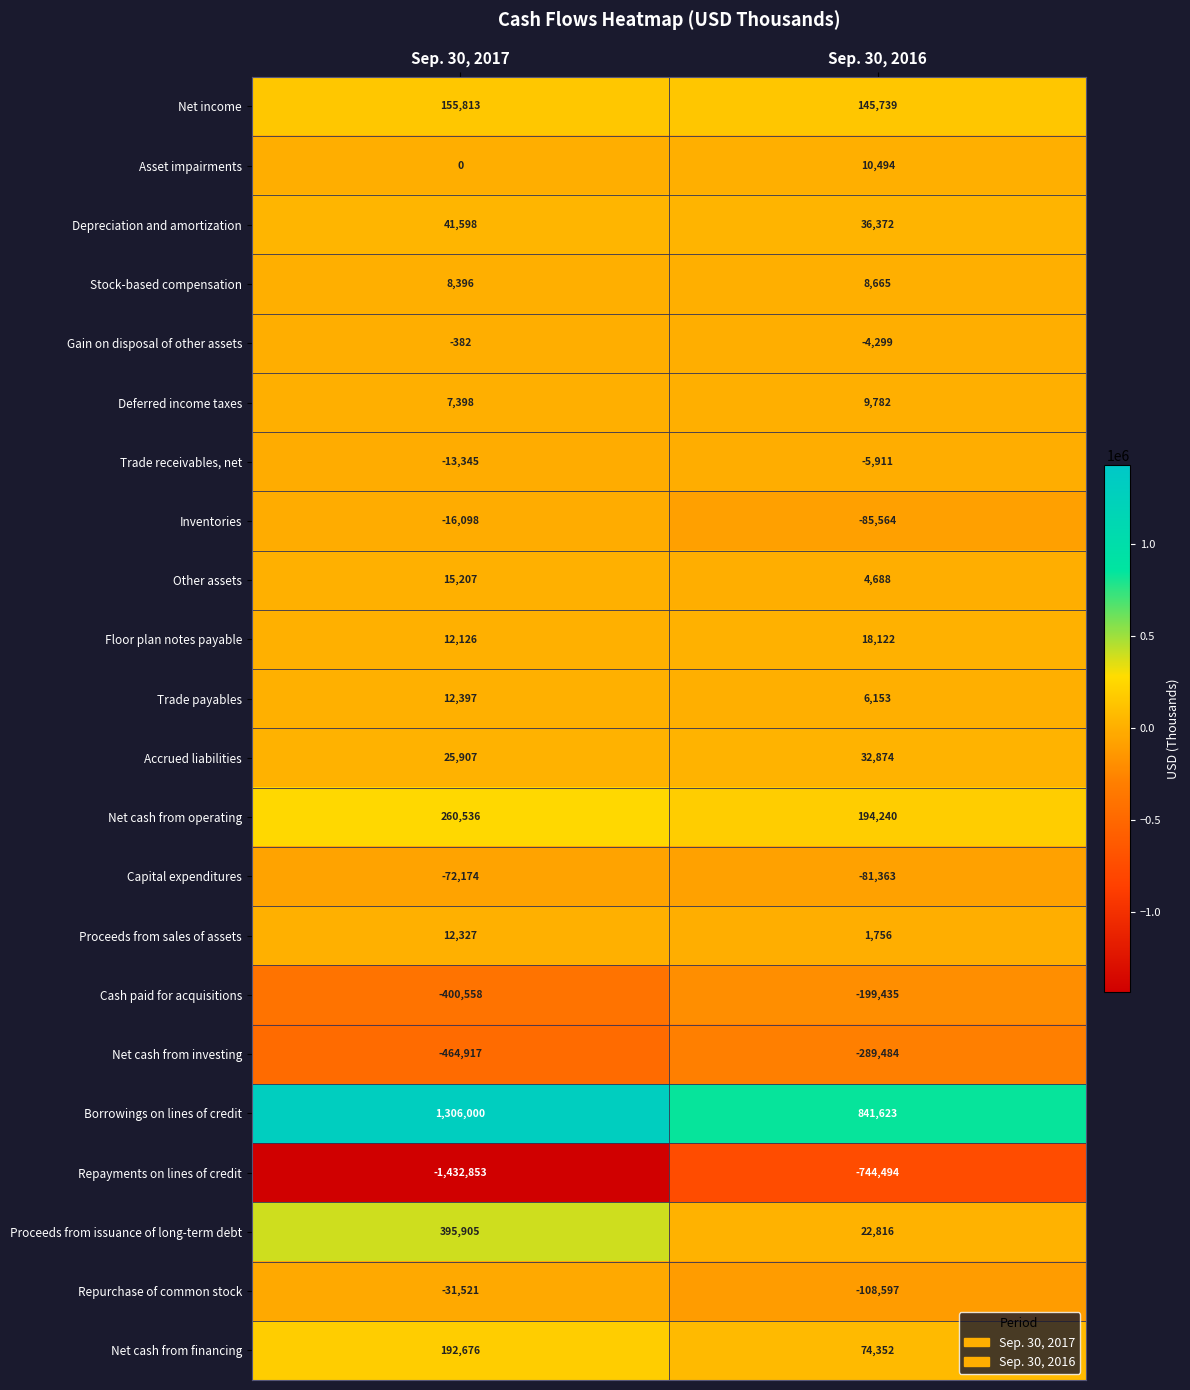

The value of Net income at Sep. 30, 2016 is 241548. True or false?

False